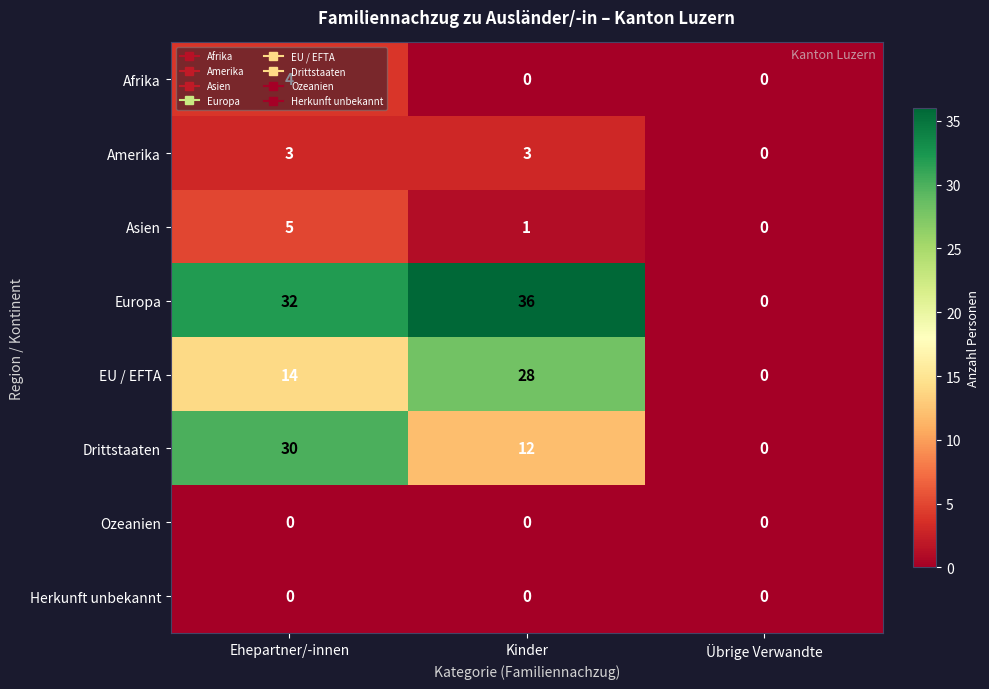

Which series has the largest range (max minus min)?

Europa